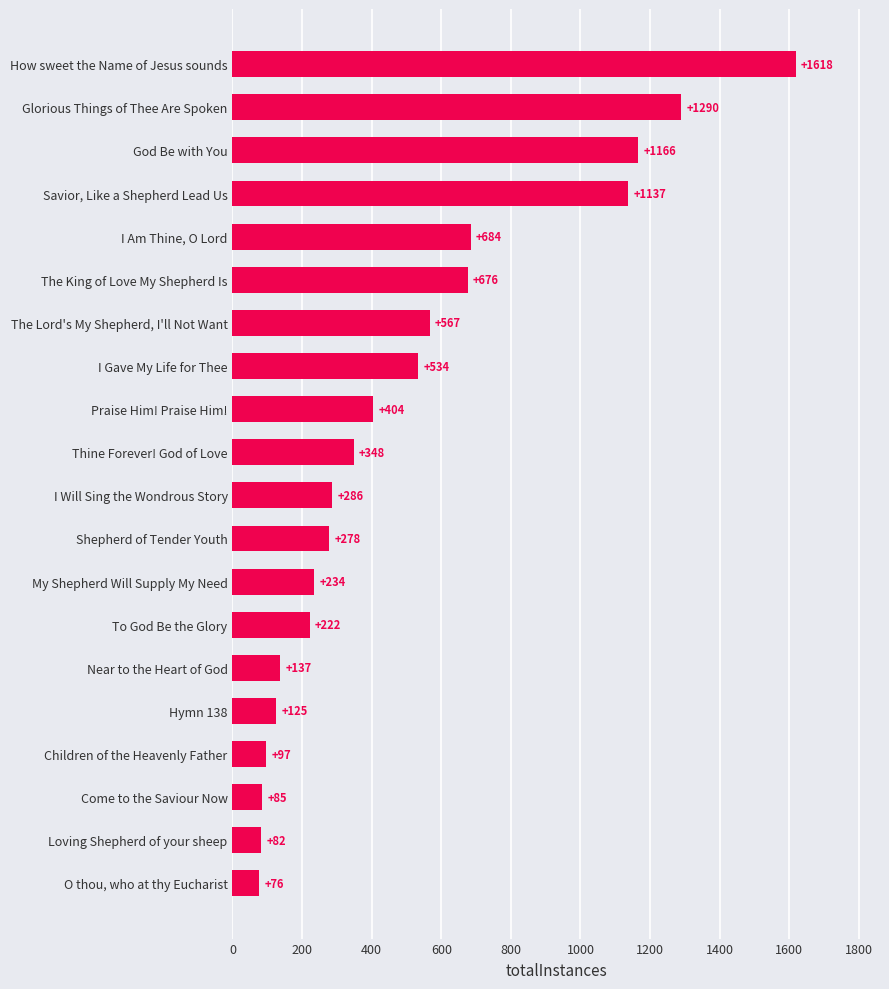

What is the difference between the second highest and minimum values?

1214